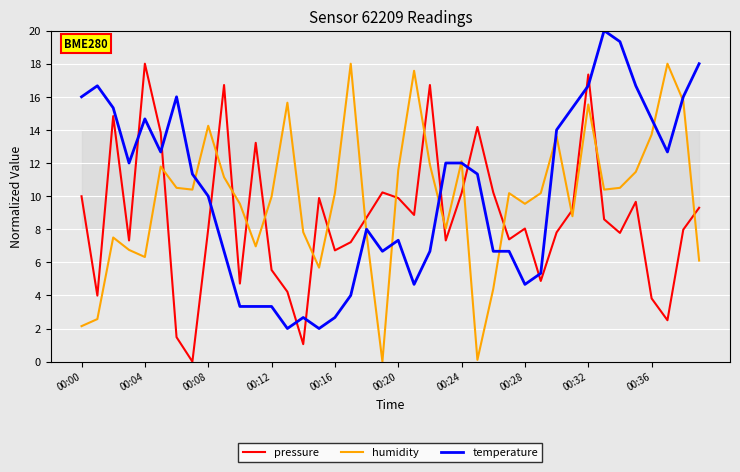

Rank the series by their average value, from highest to lowest.

temperature, humidity, pressure